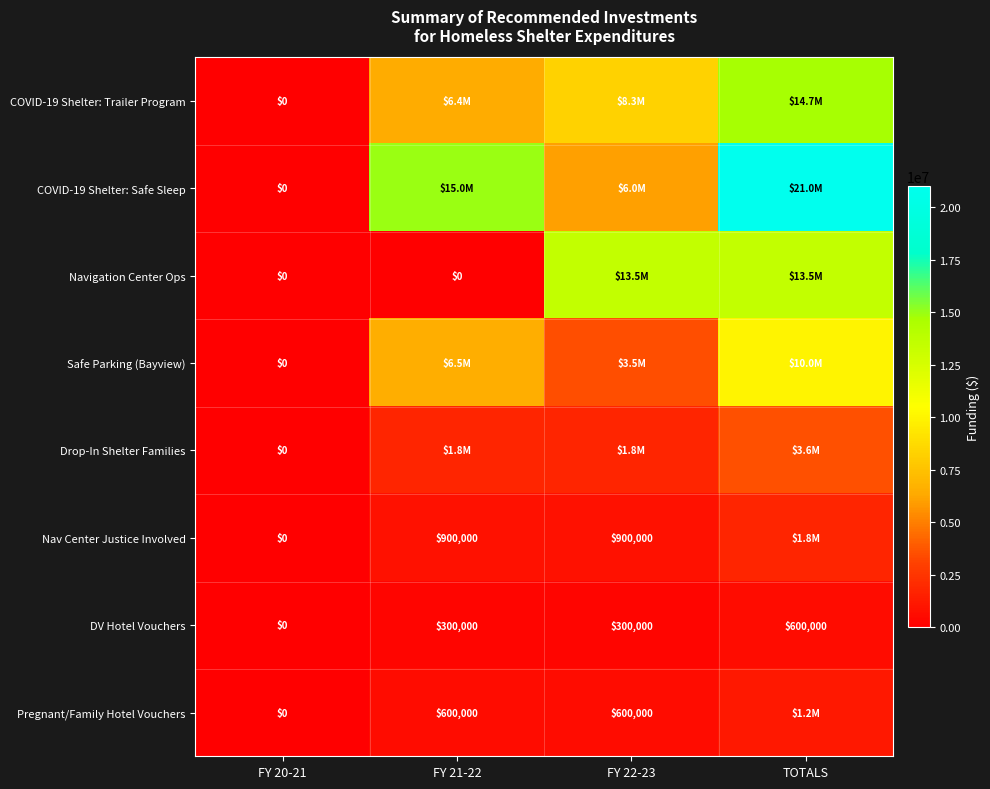

The value of DV Hotel Vouchers at FY 22-23 is 179619. True or false?

False